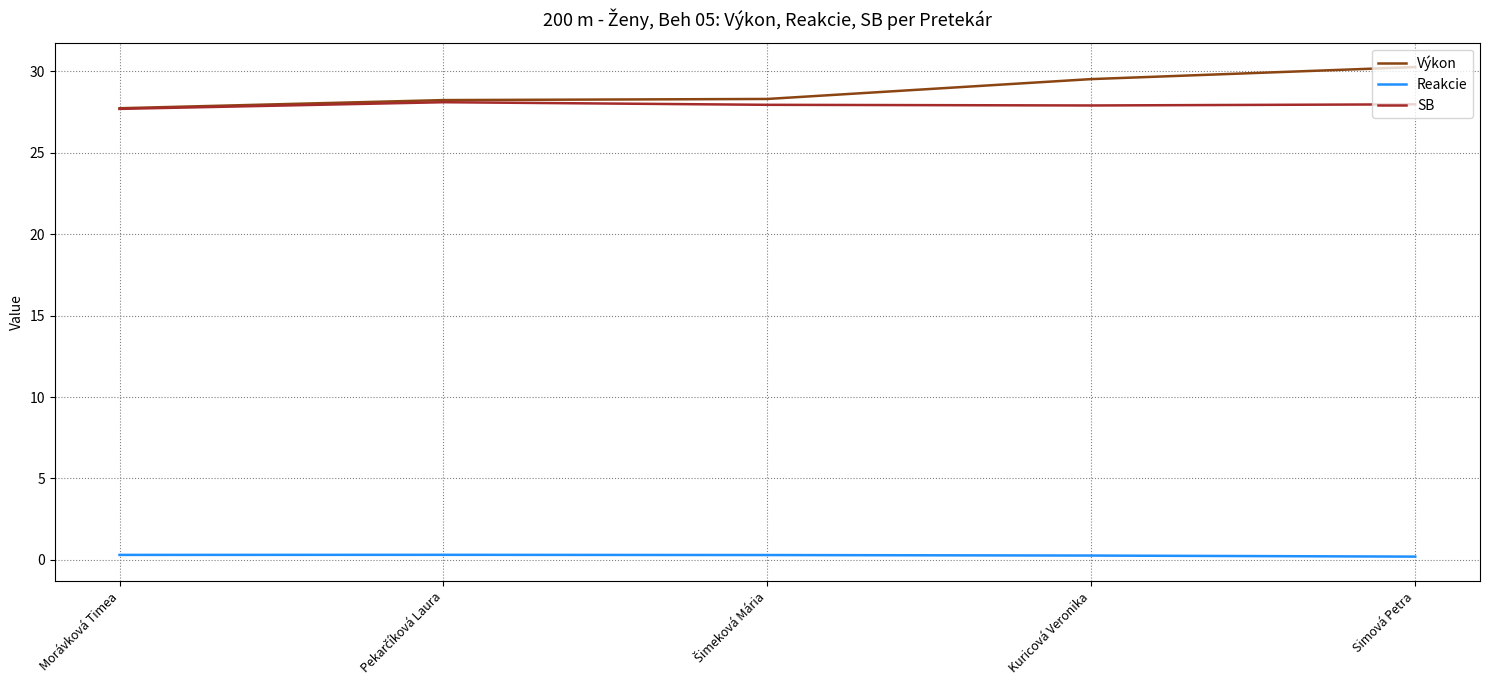

The value of Výkon at Morávková Timea is 27.7. True or false?

True